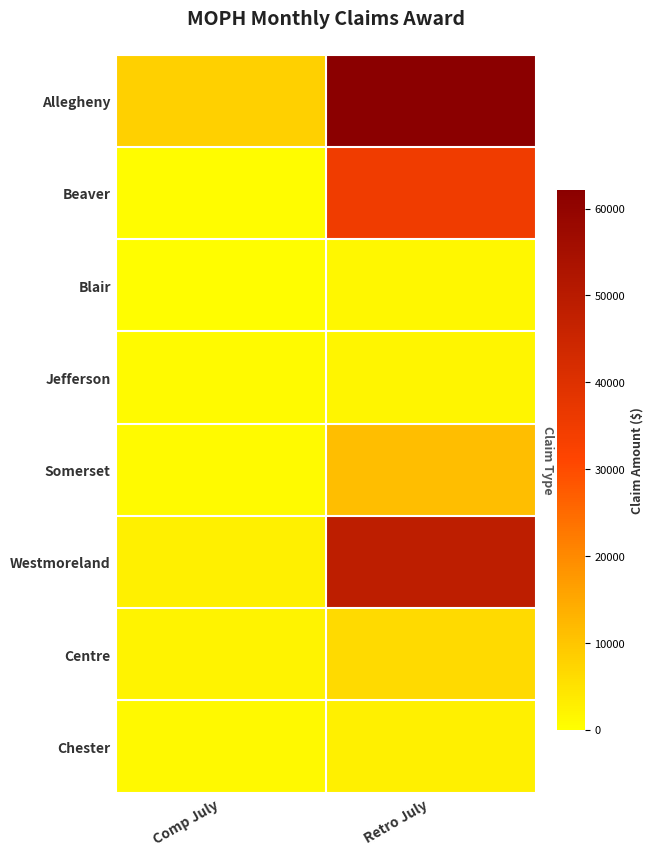

Between Comp July and Retro July, which series saw the biggest shift?

Allegheny